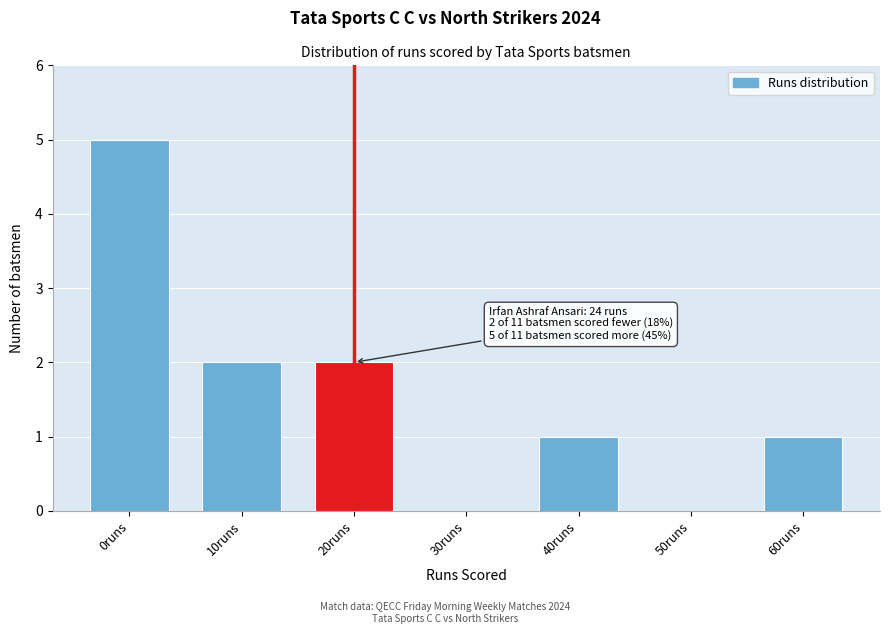

Reading left to right, list all the values displayed in this chart.

0runs=5	10runs=2	20runs=2	30runs=0	40runs=1	50runs=0	60runs=1